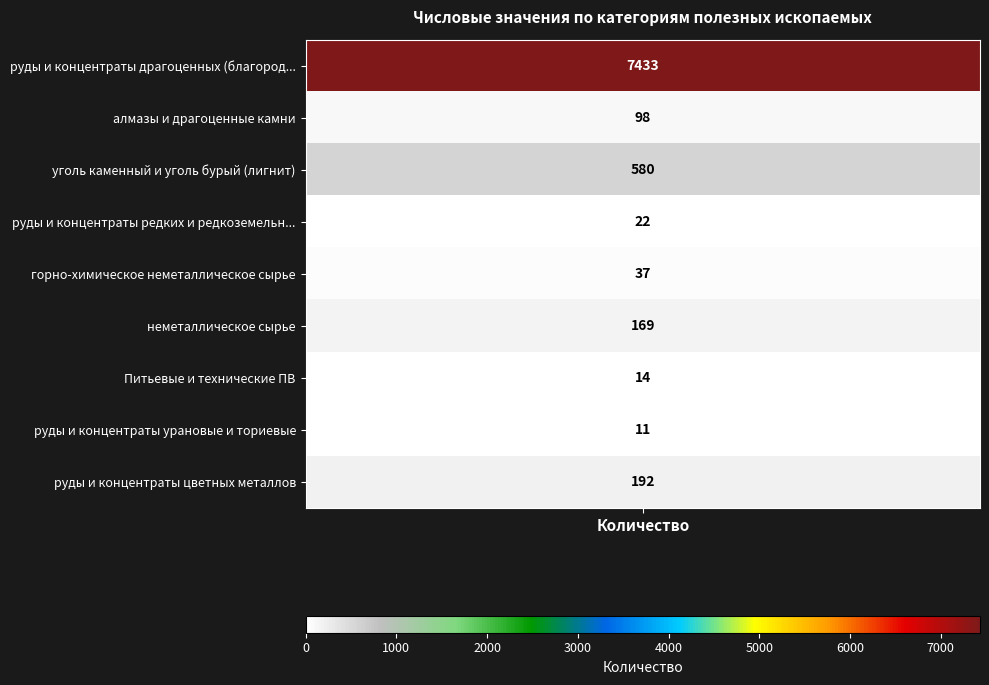

Is the value of руды и концентраты цветных металлов at 1 greater than the value of руды и концентраты урановые и ториевые at 3?

No